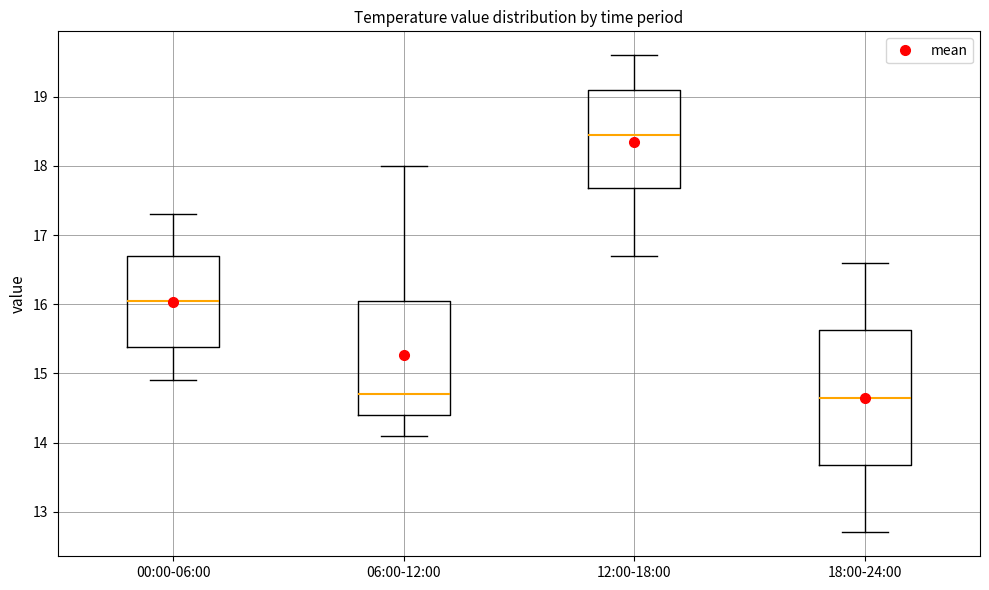

Which box has the highest median line?

12:00-18:00